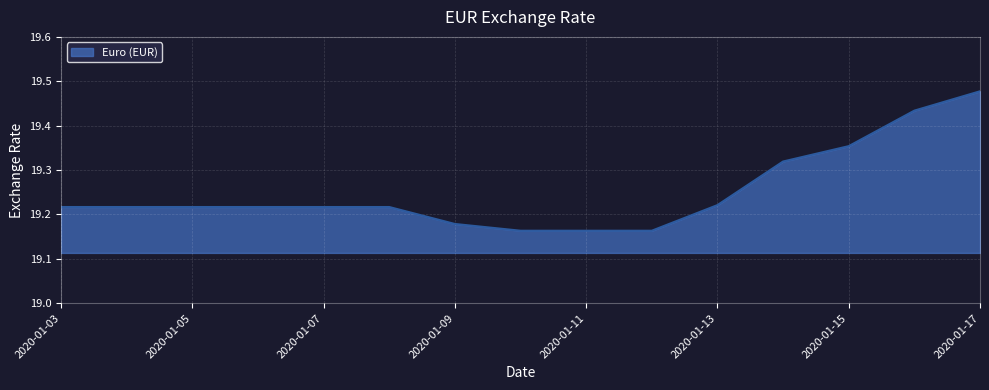

What is the difference between the maximum and minimum values?

0.3